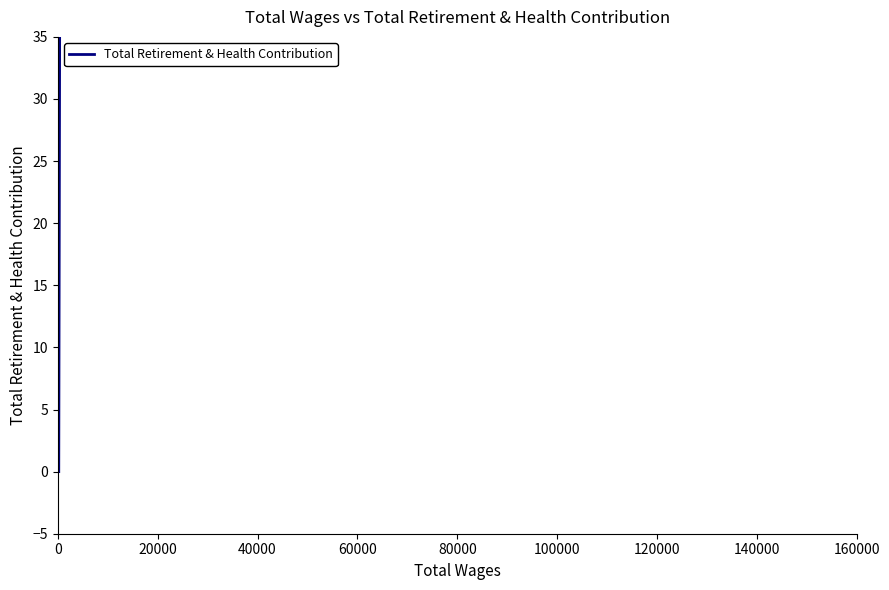

How many distinct data groups are displayed?

1